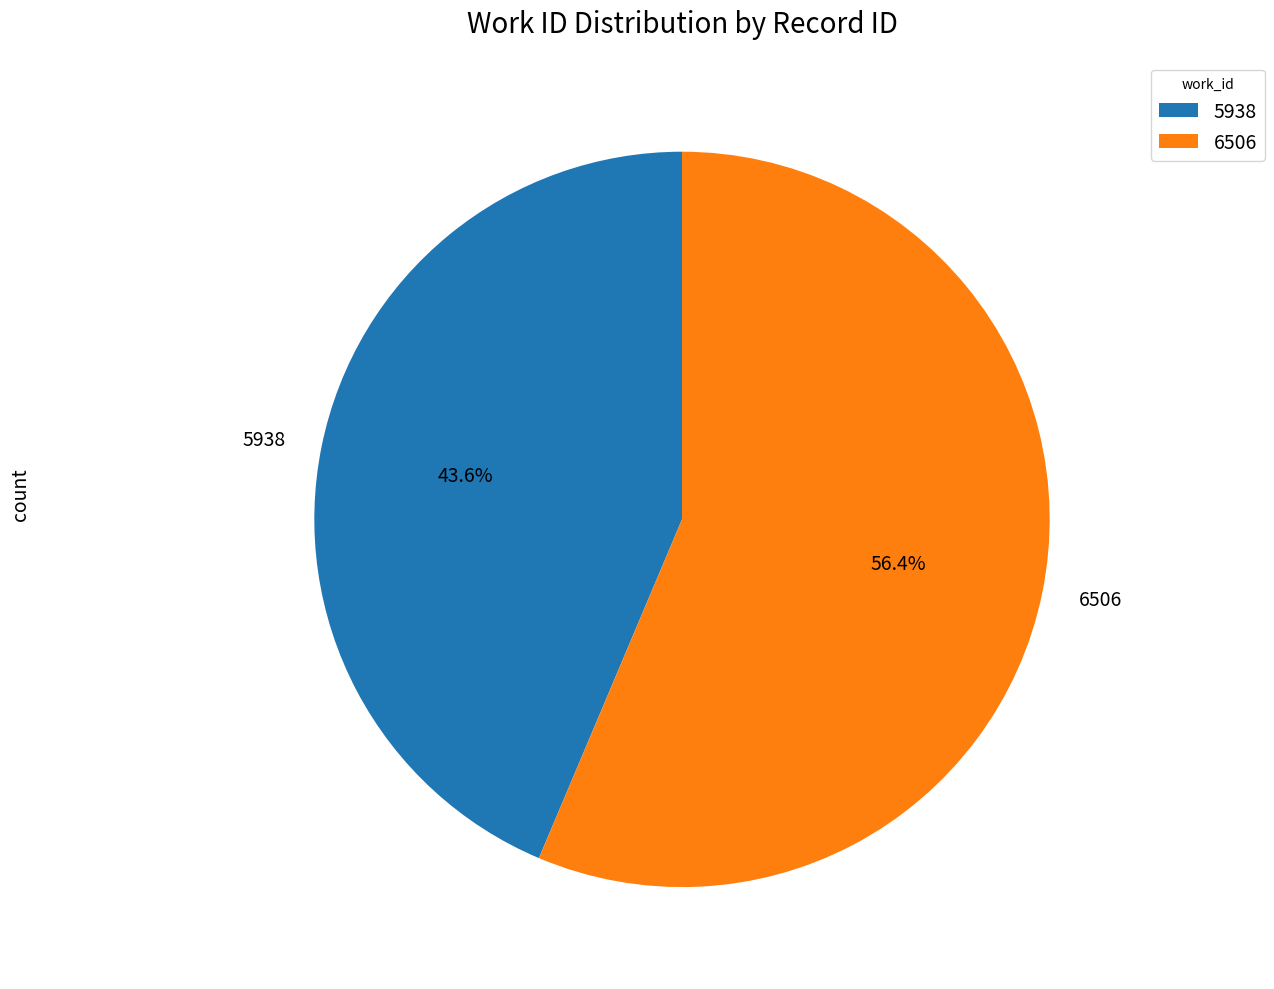

Is there a majority slice in this chart?

Yes